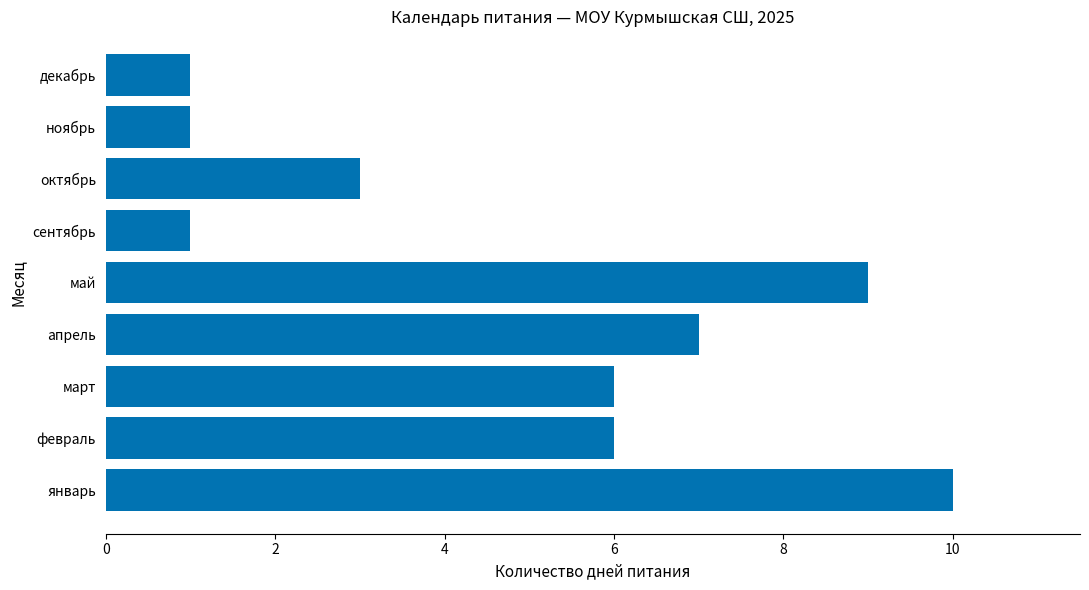

Reading top to bottom, extract all data points from this chart.

декабрь=1	ноябрь=1	октябрь=3	сентябрь=1	май=9	апрель=7	март=6	февраль=6	январь=10